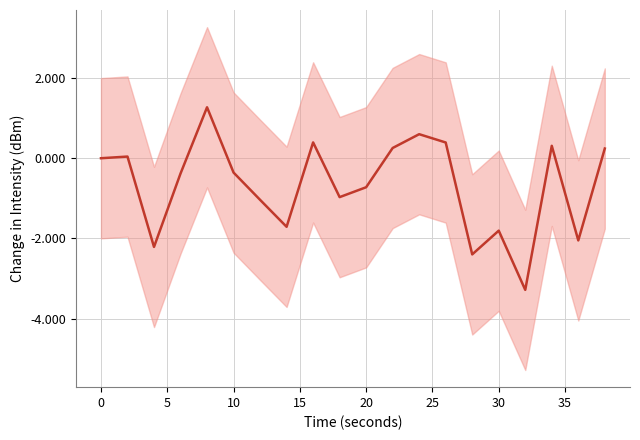

Reading right to left, list all the values displayed in this chart.

0.2	-2.1	0.3	-3.3	-1.8	-2.4	0.4	0.6	0.3	-0.7	-1.0	0.4	-1.7	-1.0	-0.4	1.3	-0.4	-2.2	0.0	0.0